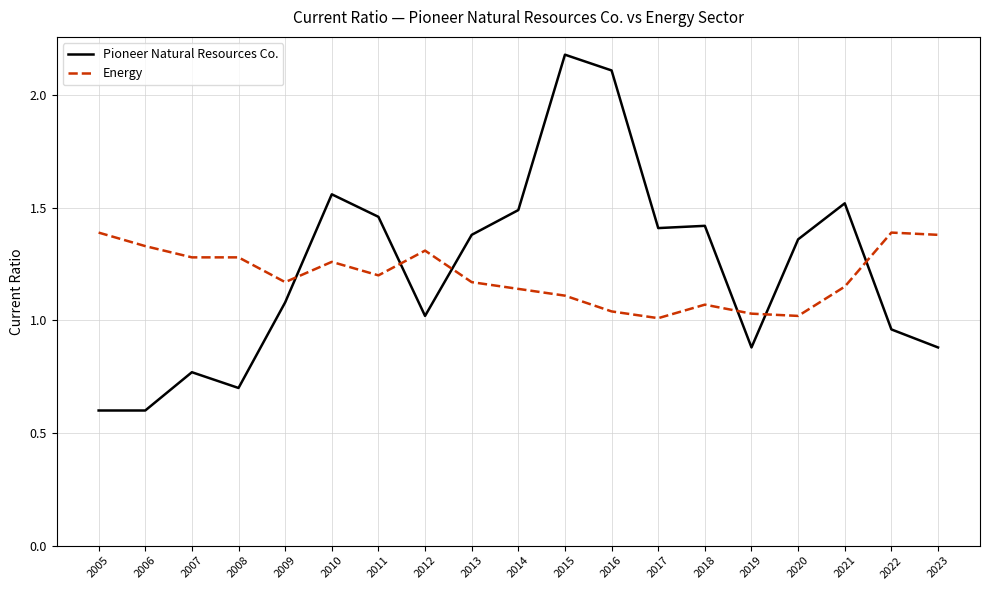

Is it true that Pioneer Natural Resources Co. equals 1.0 at 2012?

True